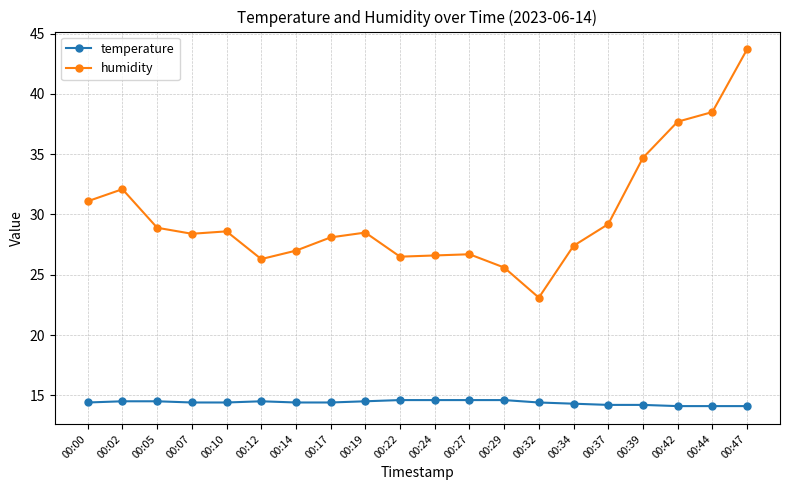

Does the chart have visible grid lines?

Yes